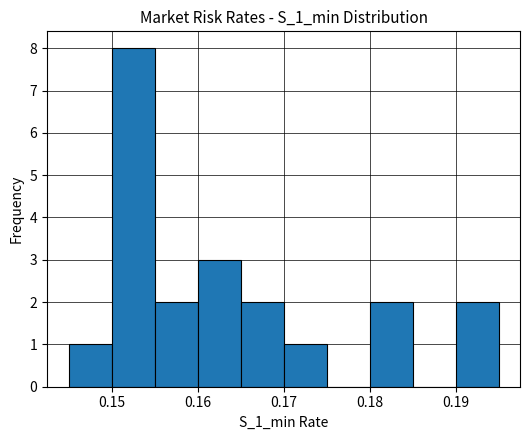

How tall is the bar that spans 0.180 to 0.185 on the x-axis? The values are not printed on the chart, so give them approximately, as read against the axis.

2